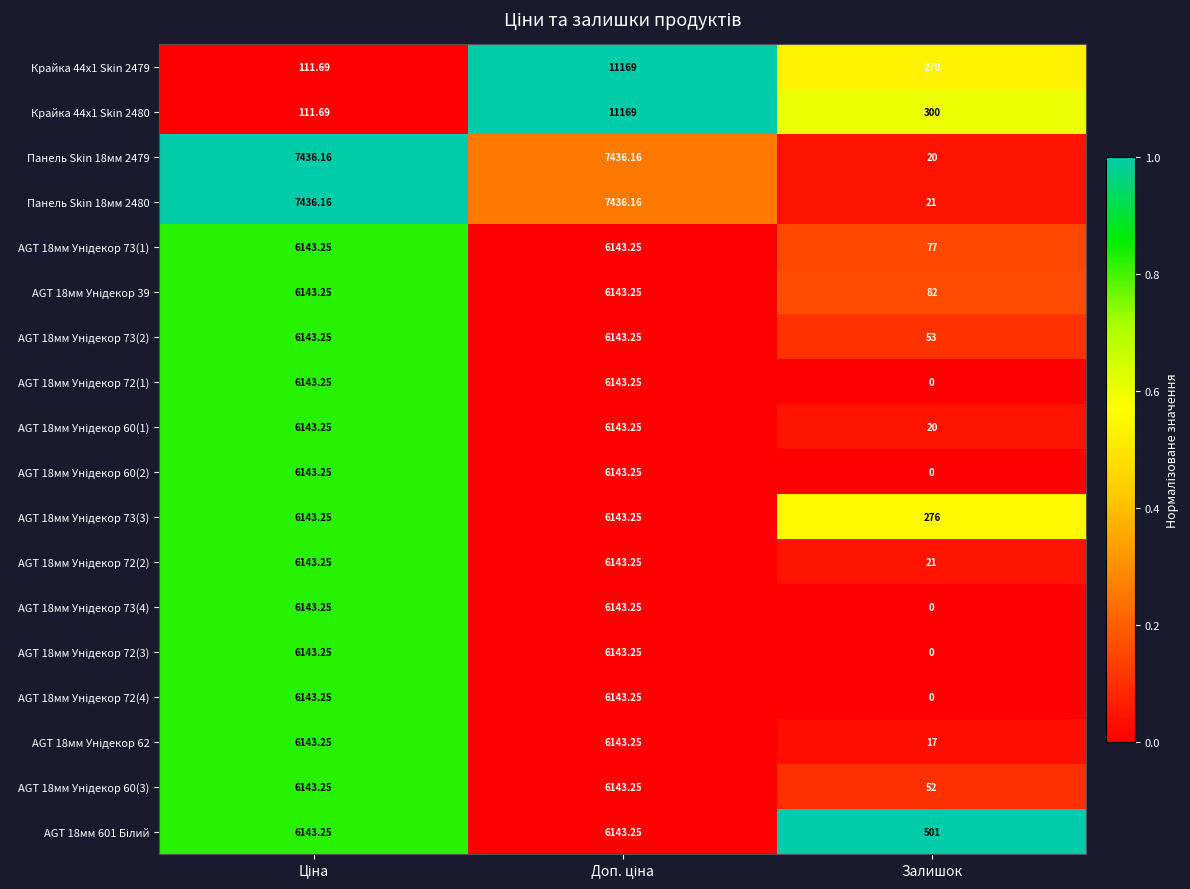

How many categories are shown in the chart?

3